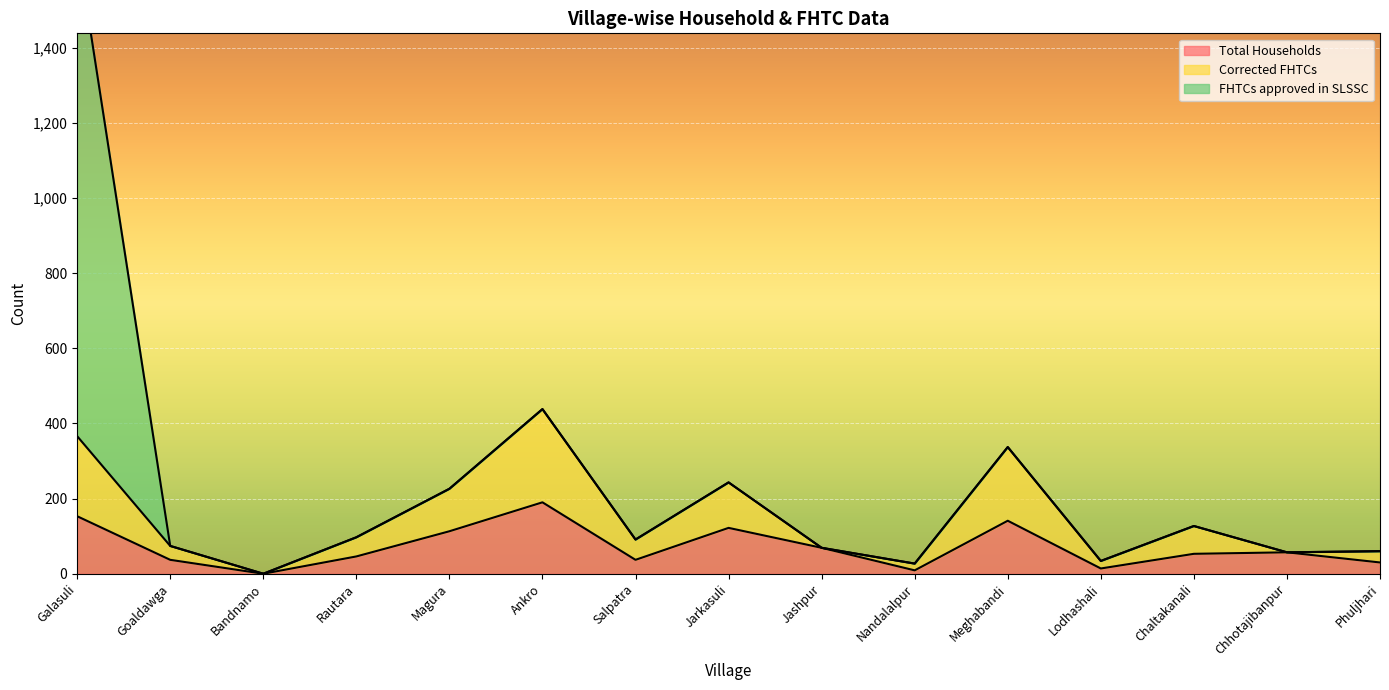

Which series has the largest total across all categories?

Corrected FHTCs